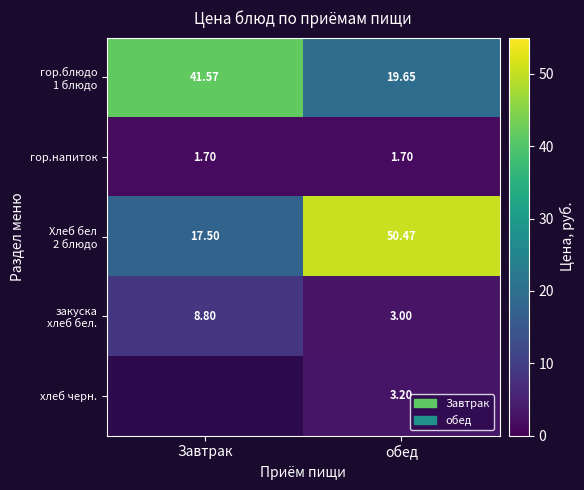

Rank the series at обед from lowest to highest value.

гор.напиток, закуска хлеб бел., хлеб черн., гор.блюдо 1 блюдо, Хлеб бел 2 блюдо